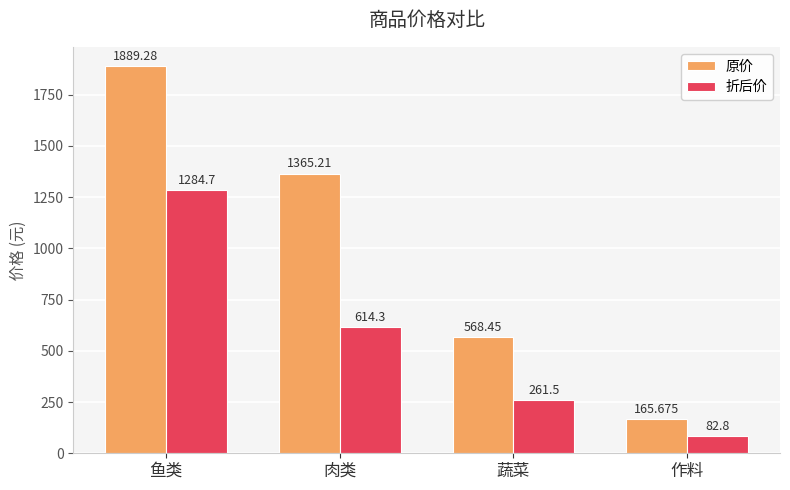

Which category has the lowest value in the 折后价 series?

作料